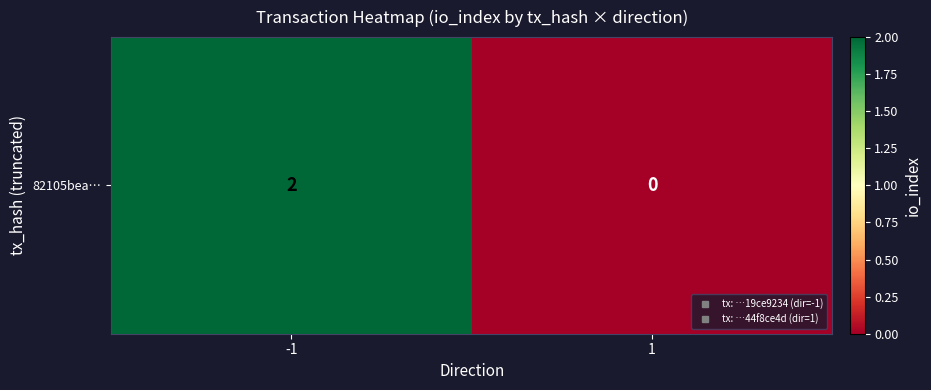

Reading left to right, extract all data points from this chart.

-1=2	1=0